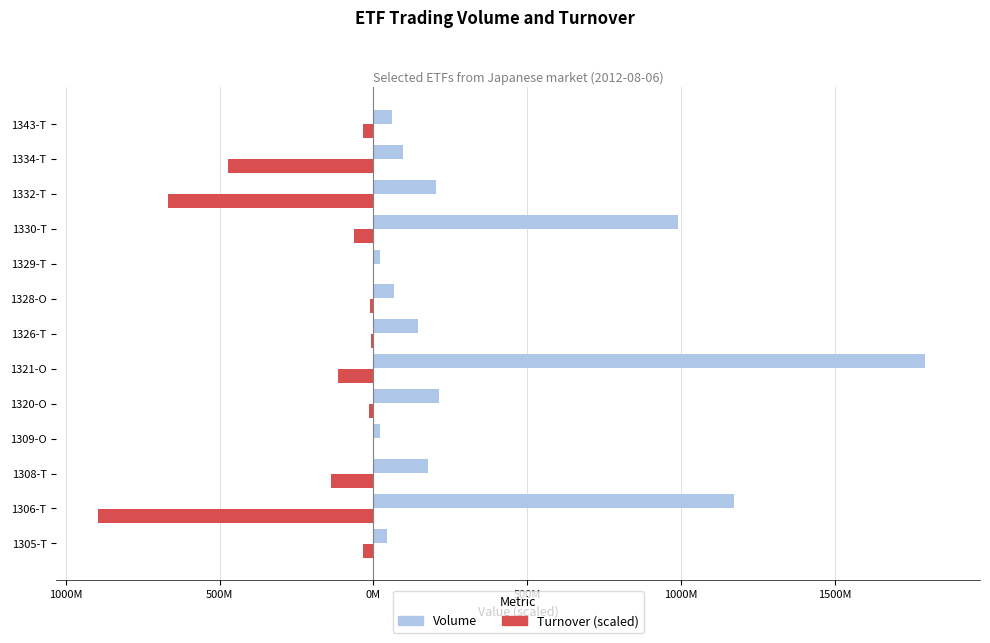

What is the value of the Turnover (scaled) bar at the 2nd from the left?

-89.6